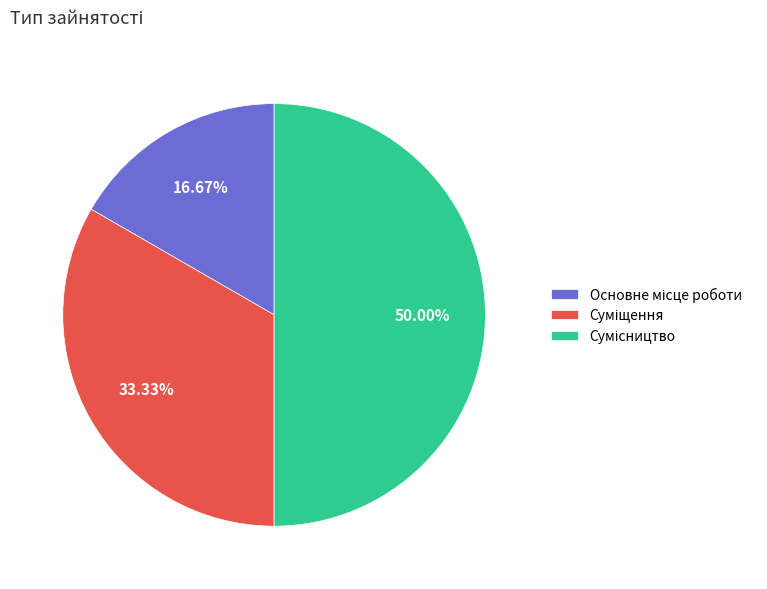

How many segments does this pie chart have?

3